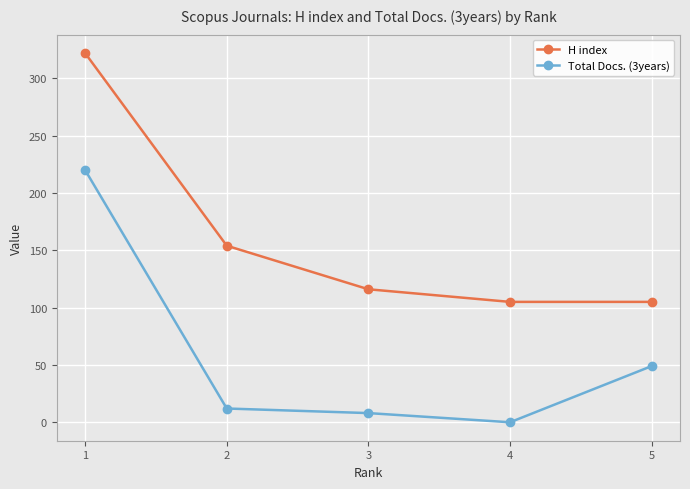

True or false: H index and Total Docs. (3years) cross at least once.

False